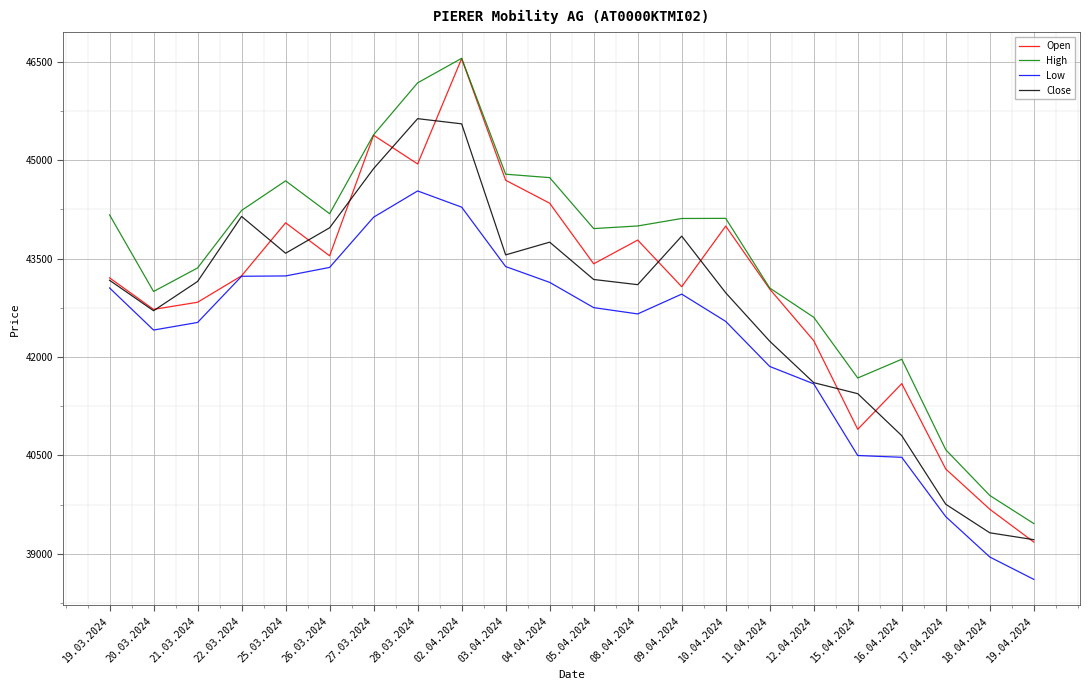

Which series has the largest total across all categories?

High